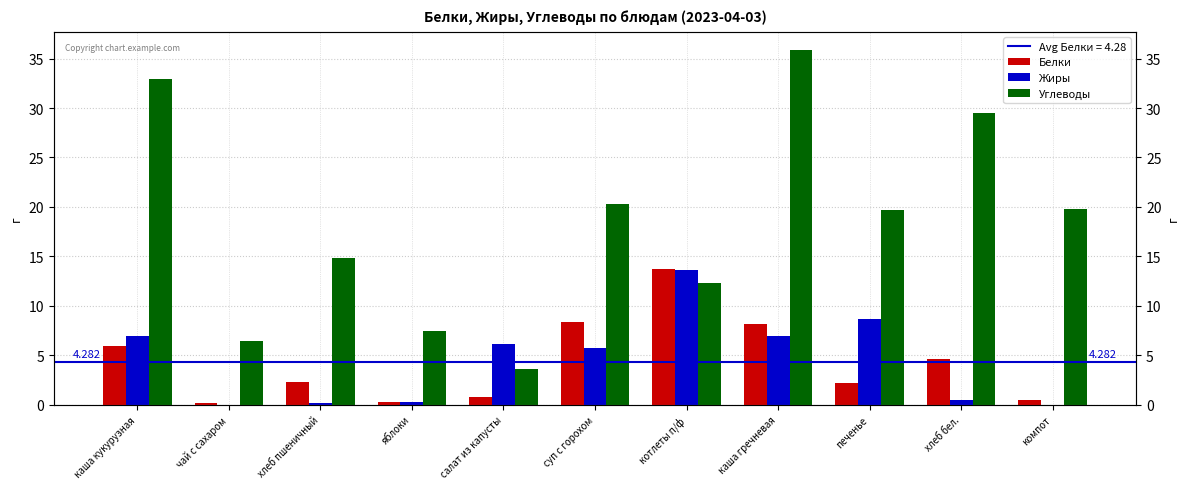

What is the label of the 6th bar from the left?

суп с горохом